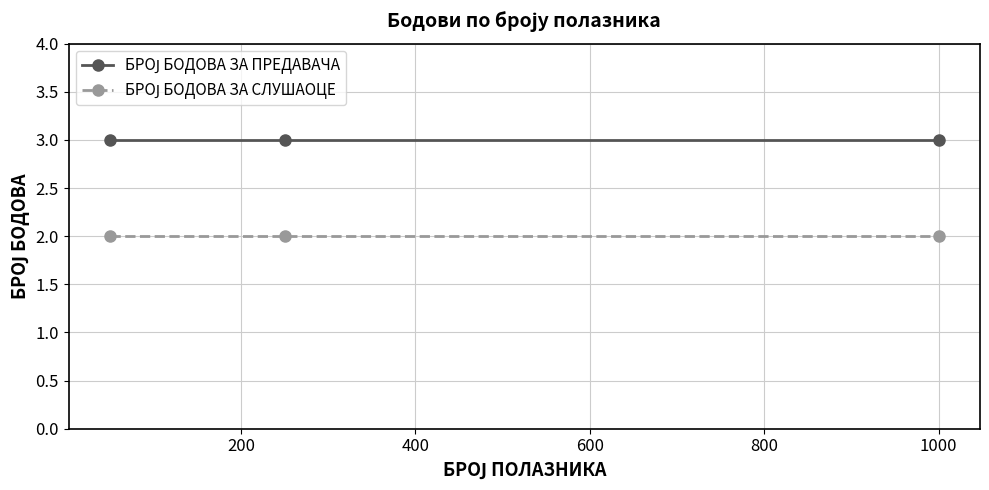

What is the maximum value shown in the chart?

3